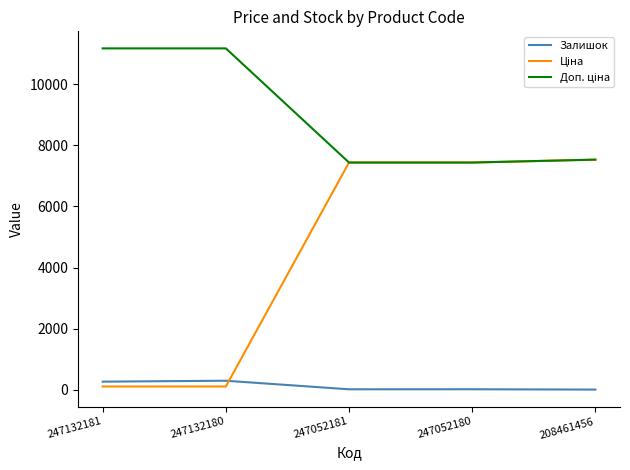

What is the maximum value shown in the chart?

11169.0